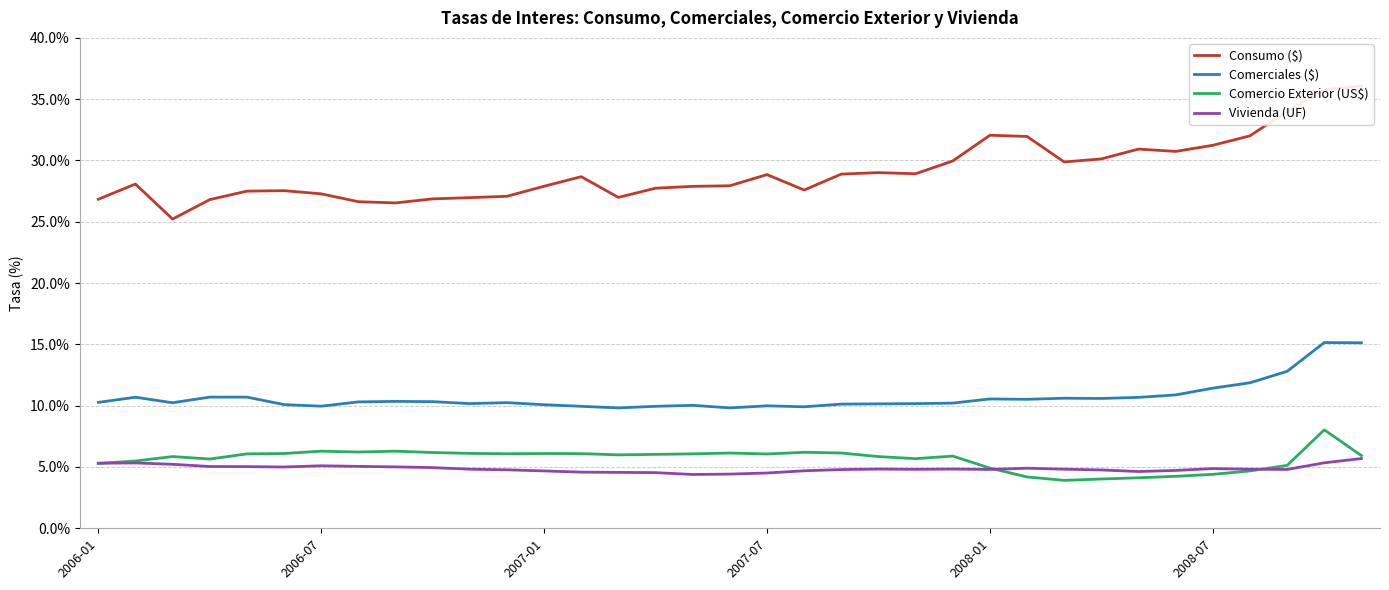

Which series has the largest total across all categories?

Consumo ($)